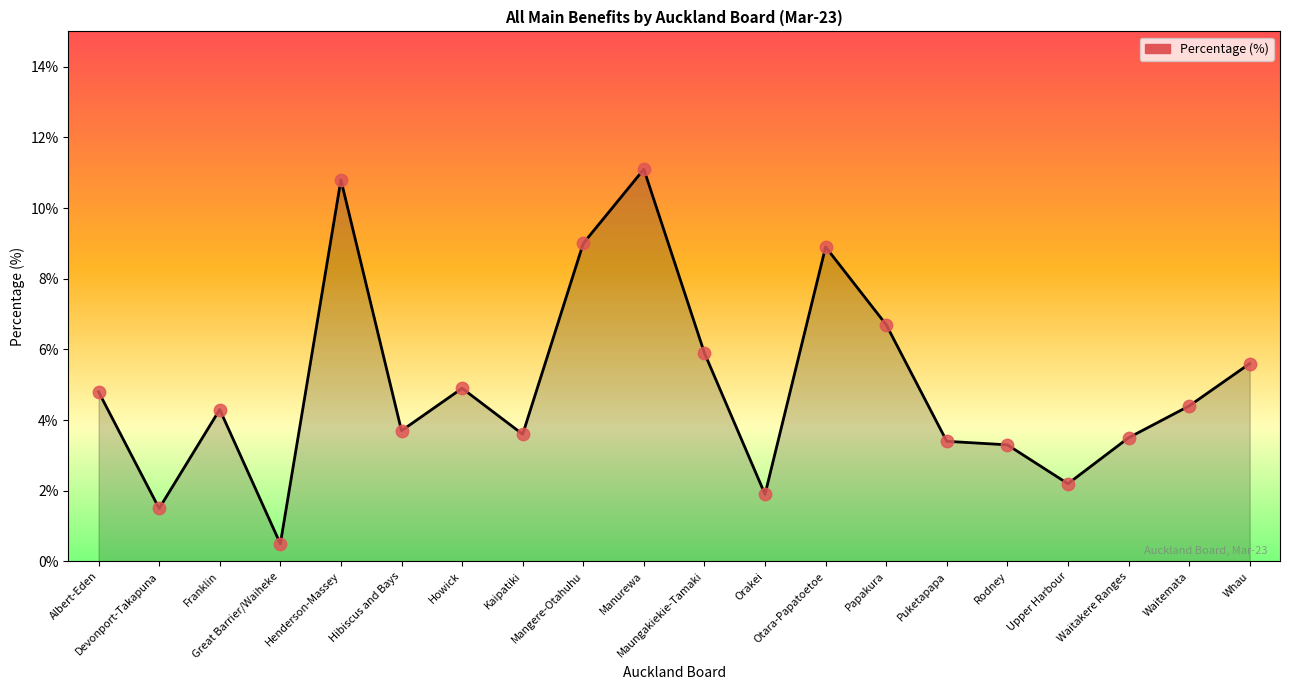

Between Upper Harbour and Waitakere Ranges, which is larger?

Waitakere Ranges